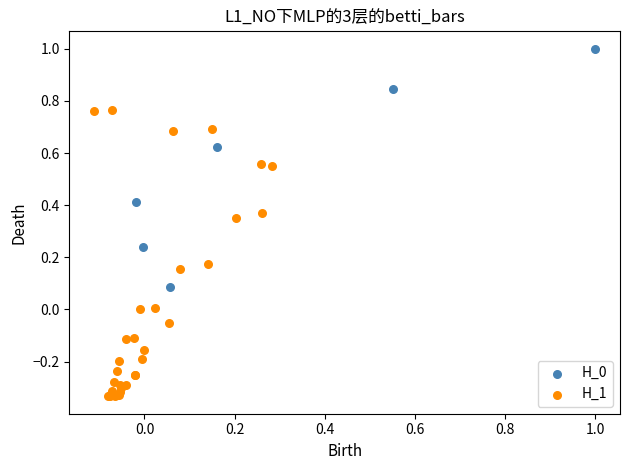

Which series contains the lowest Y value?

H_1